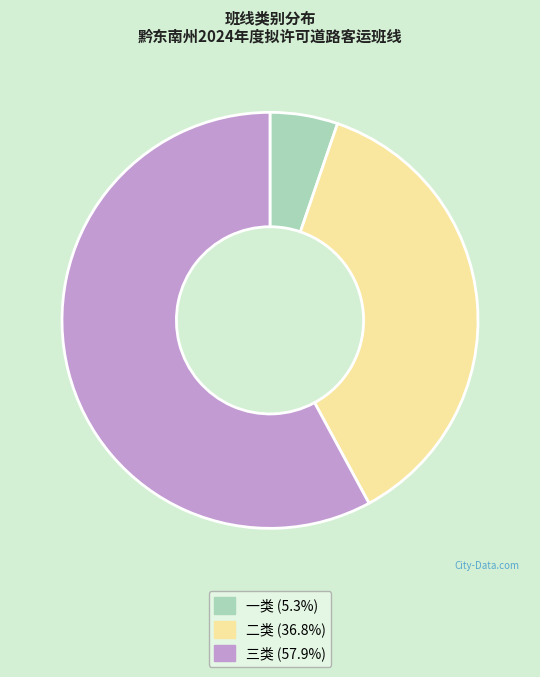

Is the sum of 二类 and 三类 greater than half?

Yes